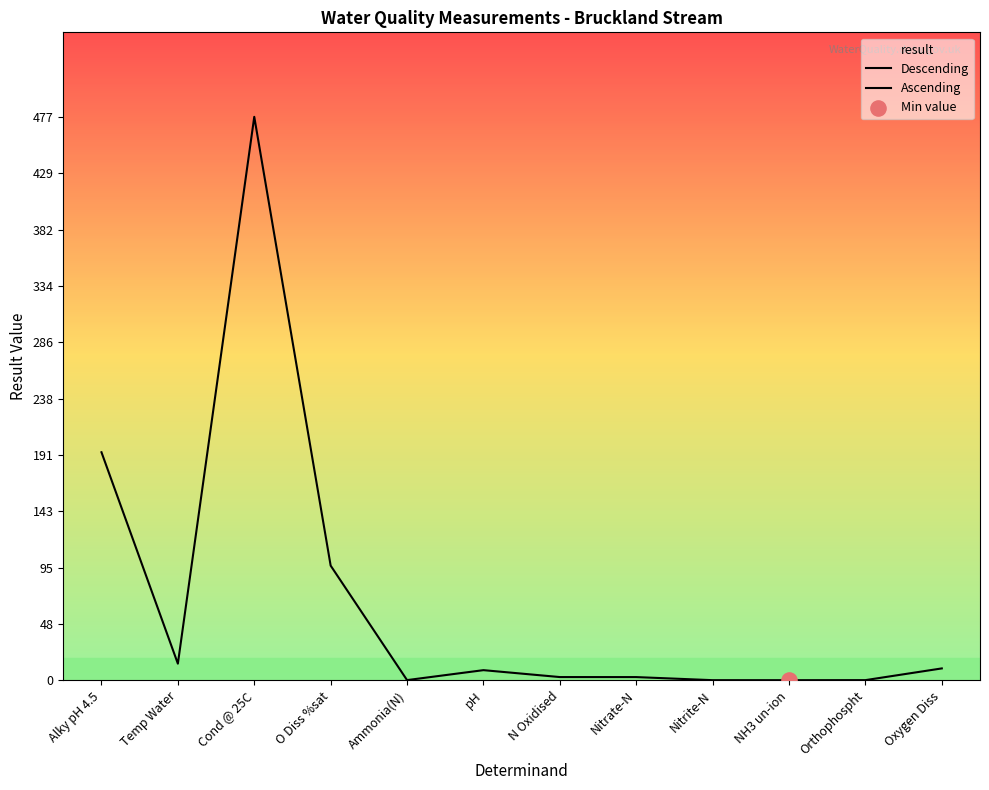

Between pH and NH3 un-ion, which is larger?

pH